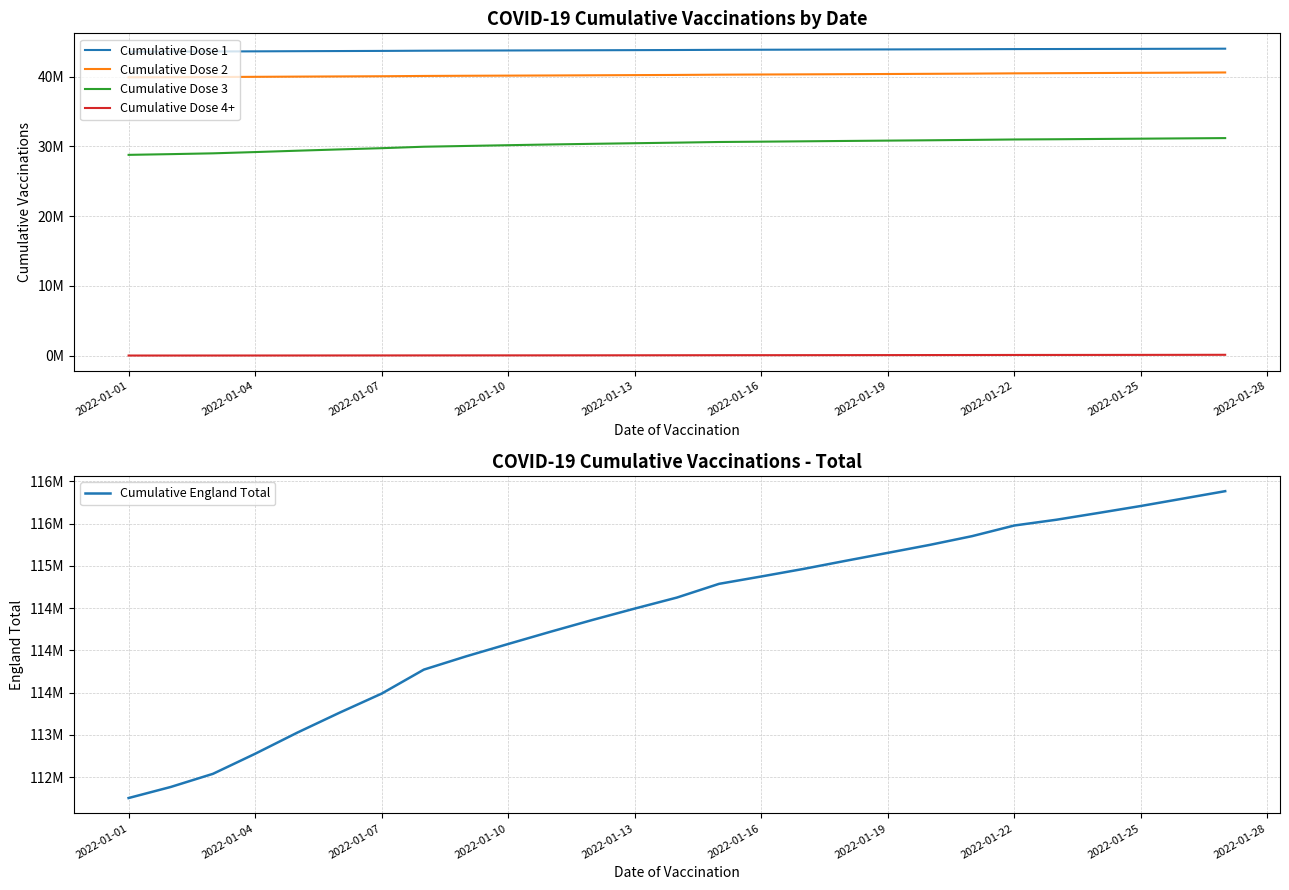

Between 2022-01-19 and 2022-01-25, which series saw the biggest shift?

Cumulative England Total